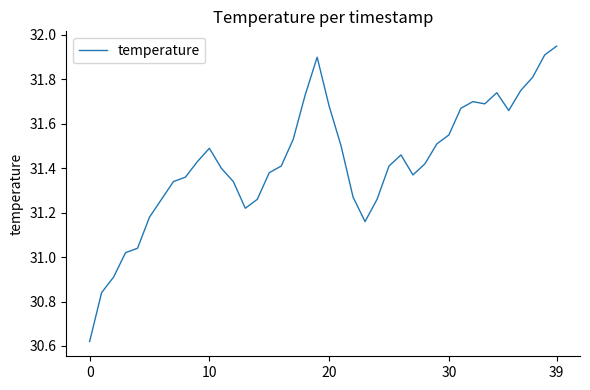

What is the value of the 1st point from the left?

30.6